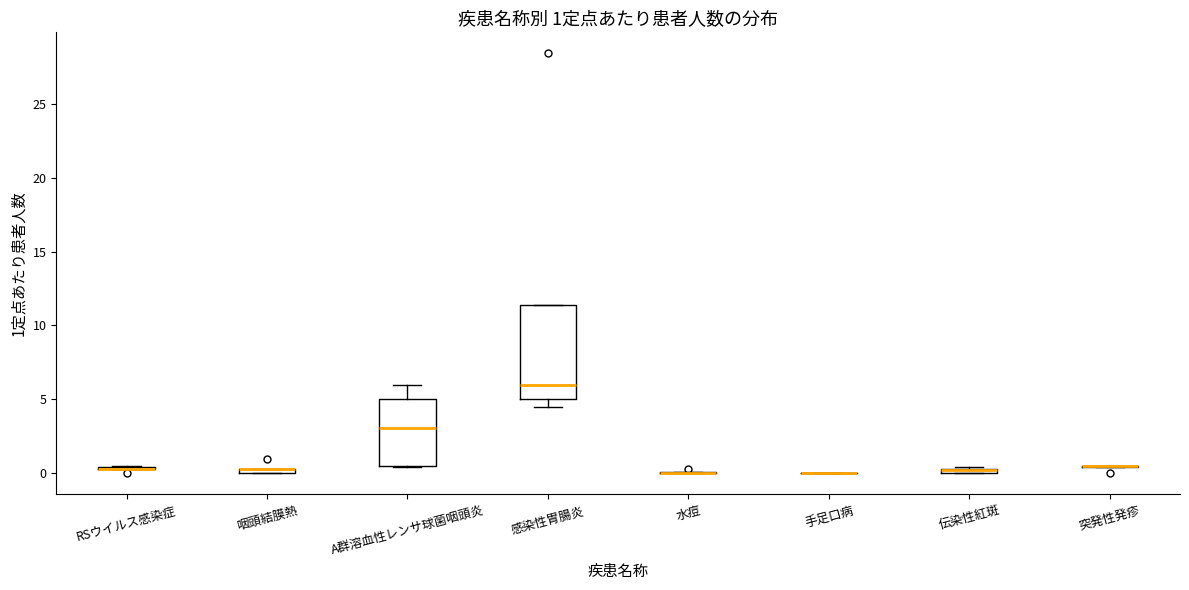

Comparing the boxes themselves (not the whiskers), which one is the tallest?

感染性胃腸炎